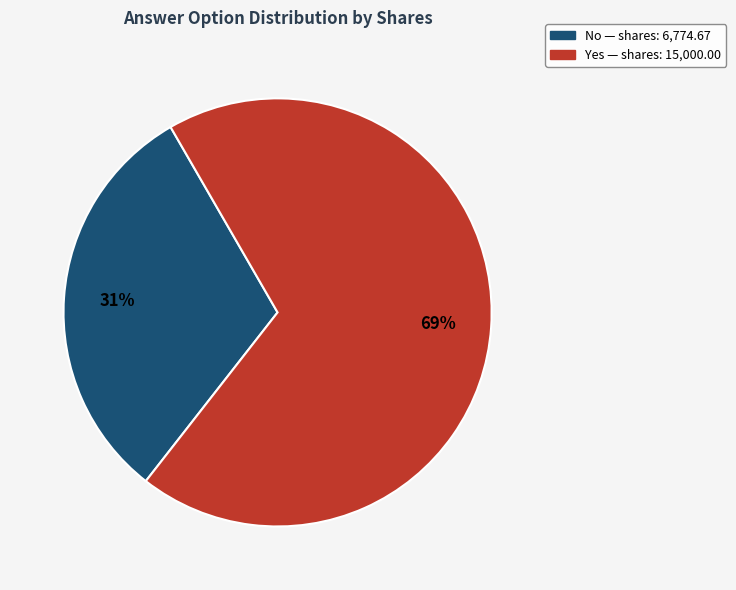

How many slices are in this pie chart?

2